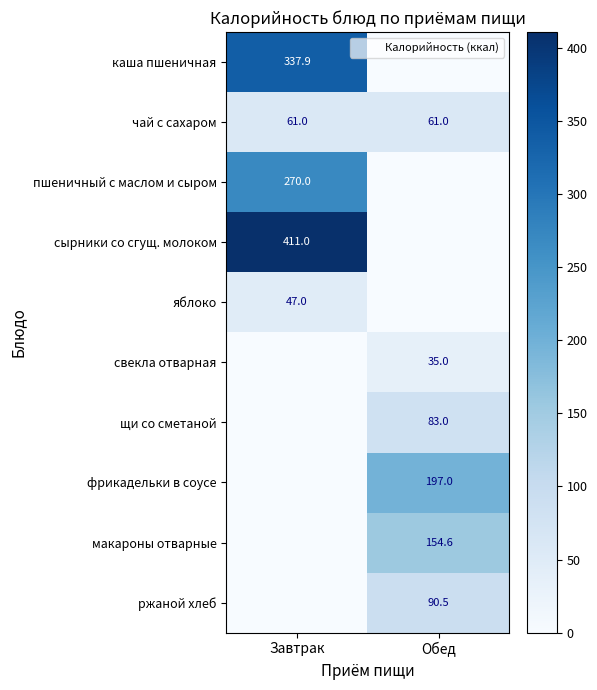

At how many categories does at least one series exceed 192?

2